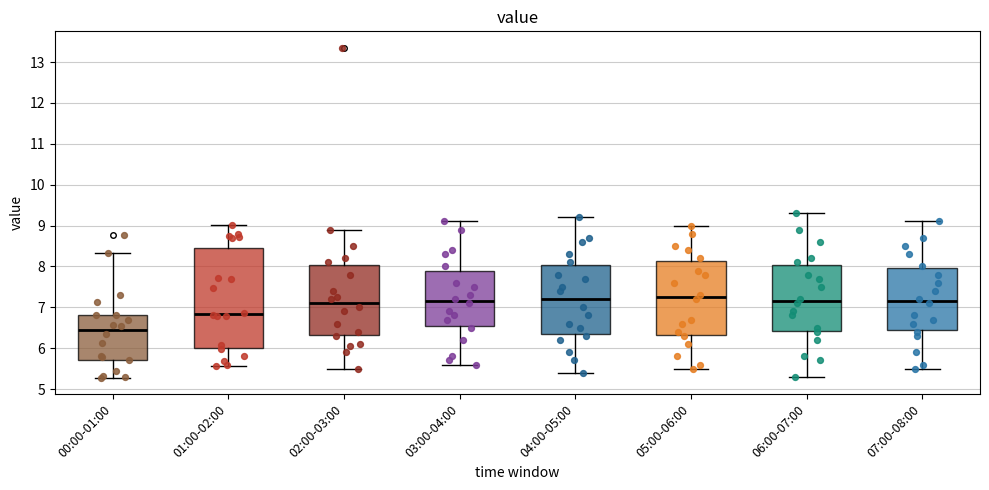

Reading left to right, read every box against the y-axis: the position of its median line, the range the box covers, and the ends of its whiskers. The values are not printed on the chart, so give them approximately, as read against the axis.

00:00-01:00: median 6.5, box 5.7 to 6.8, whiskers 5.3 to 8.3
01:00-02:00: median 6.8, box 6.0 to 8.5, whiskers 5.6 to 9.0
02:00-03:00: median 7.1, box 6.3 to 8.0, whiskers 5.5 to 8.9
03:00-04:00: median 7.2, box 6.6 to 7.9, whiskers 5.6 to 9.1
04:00-05:00: median 7.2, box 6.4 to 8.0, whiskers 5.4 to 9.2
05:00-06:00: median 7.3, box 6.3 to 8.1, whiskers 5.5 to 9.0
06:00-07:00: median 7.2, box 6.4 to 8.0, whiskers 5.3 to 9.3
07:00-08:00: median 7.2, box 6.5 to 8.0, whiskers 5.5 to 9.1